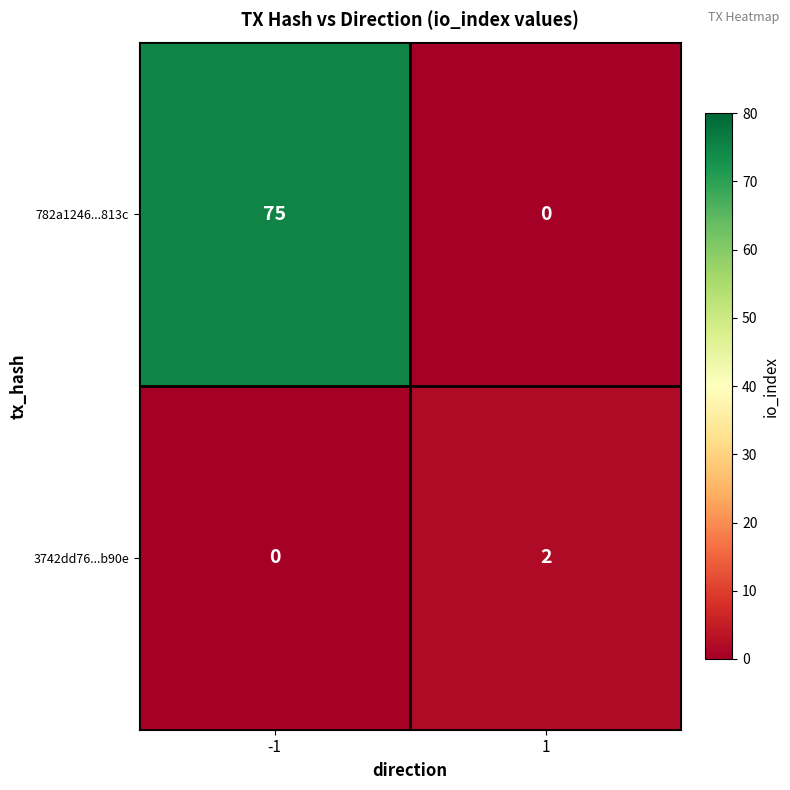

What is the difference between the 782a1246...813c values at 1 and -1?

75